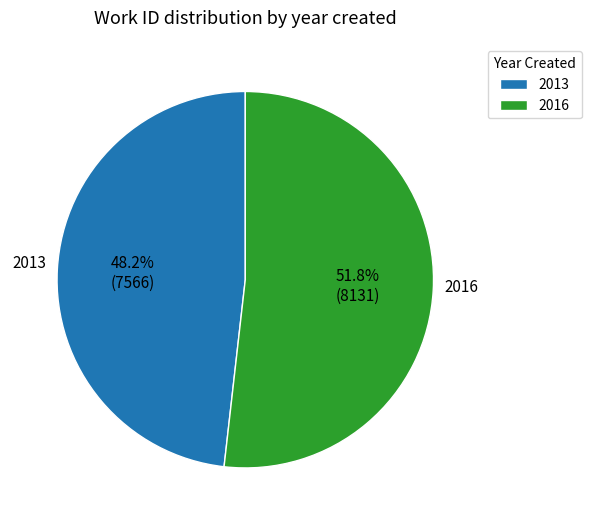

Combined, do 2016 and 2013 account for over 50%?

Yes